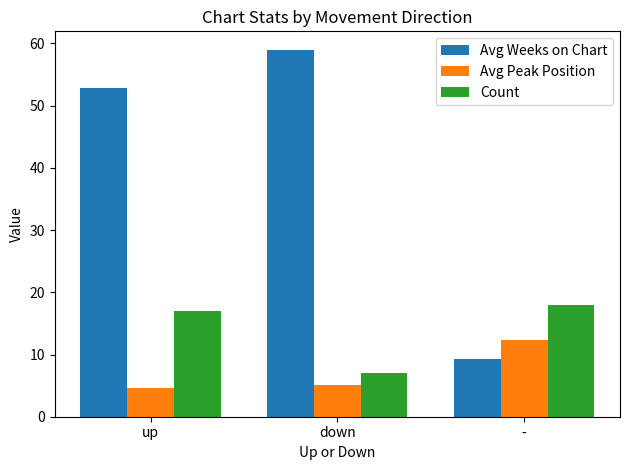

What is the difference between the maximum and second lowest values in the Count series?

1.0